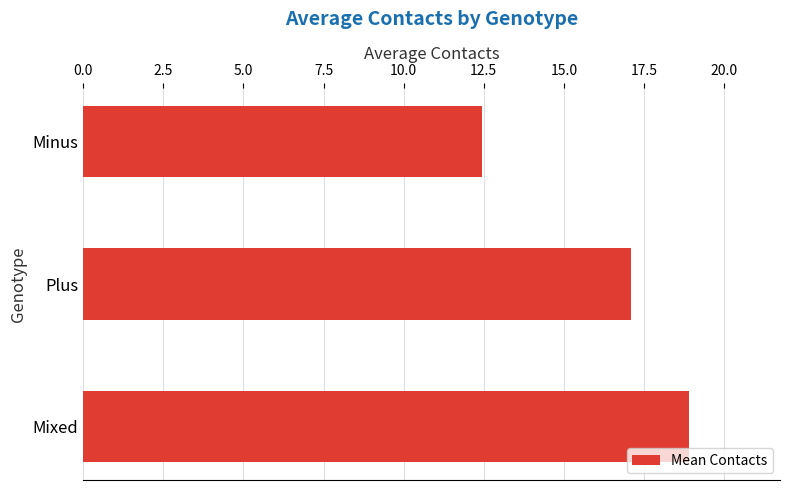

True or false: the data shows 9.0 at Plus.

False